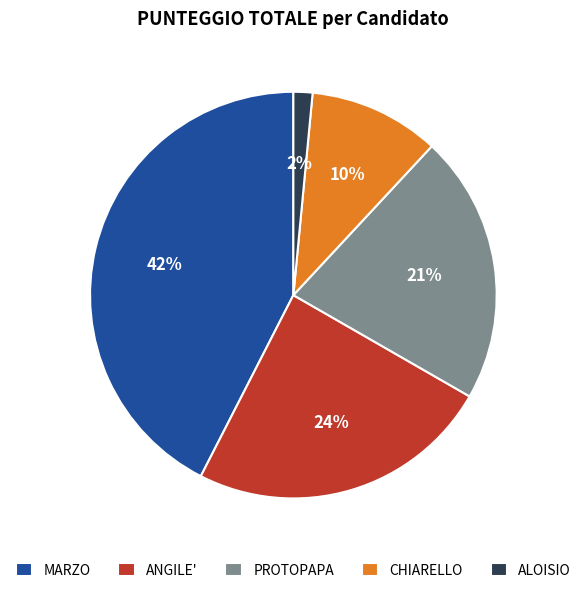

To the nearest percent, what percentage of the pie is PROTOPAPA?

21%